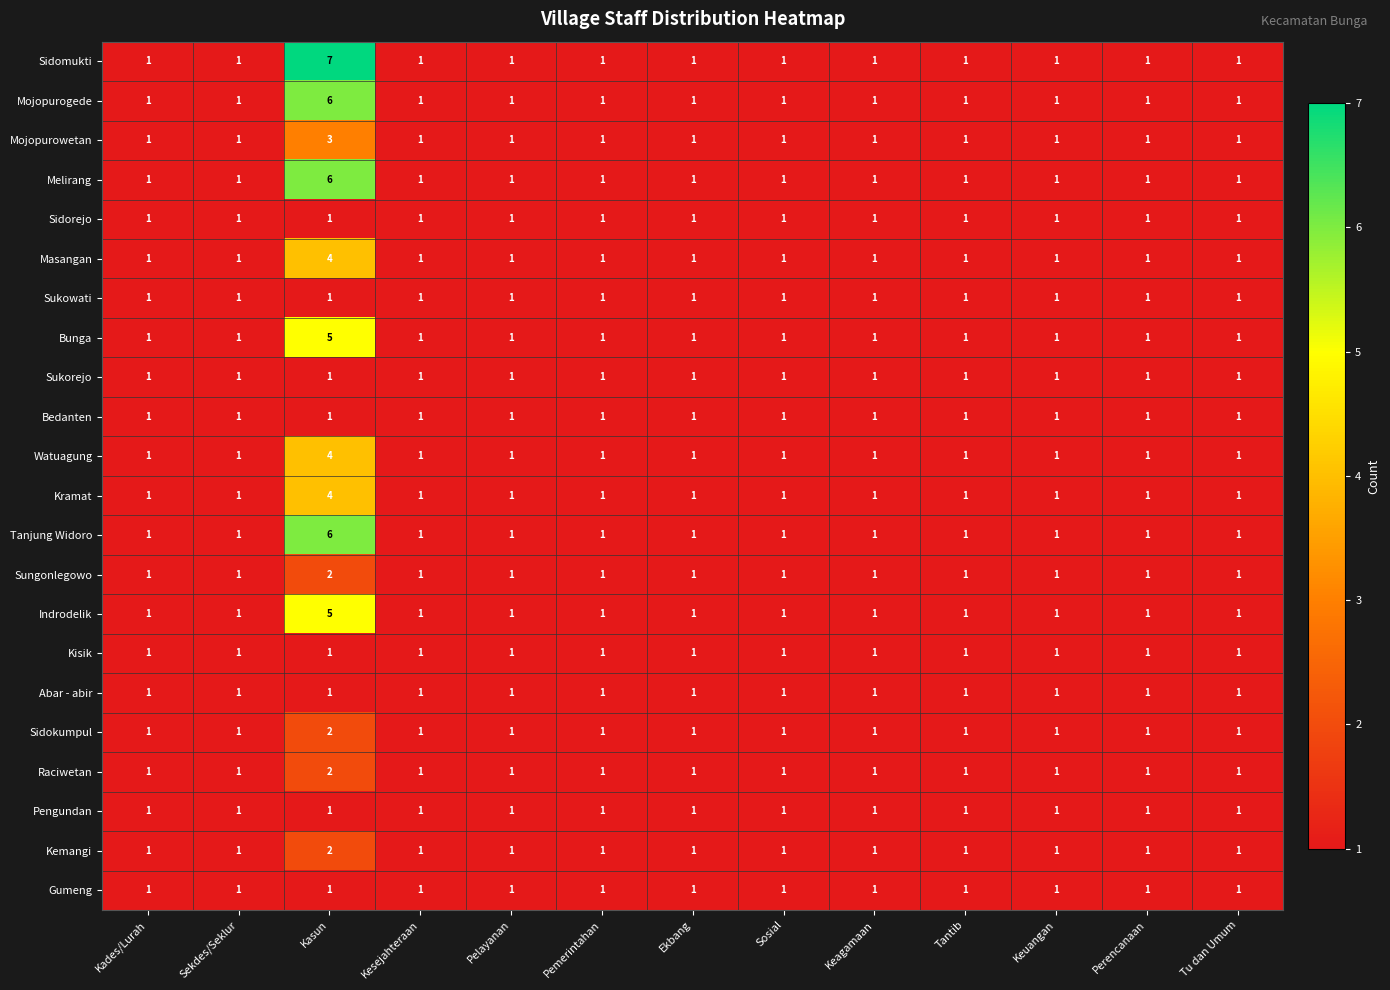

At which category does the chart reach its peak across all series?

Kasun